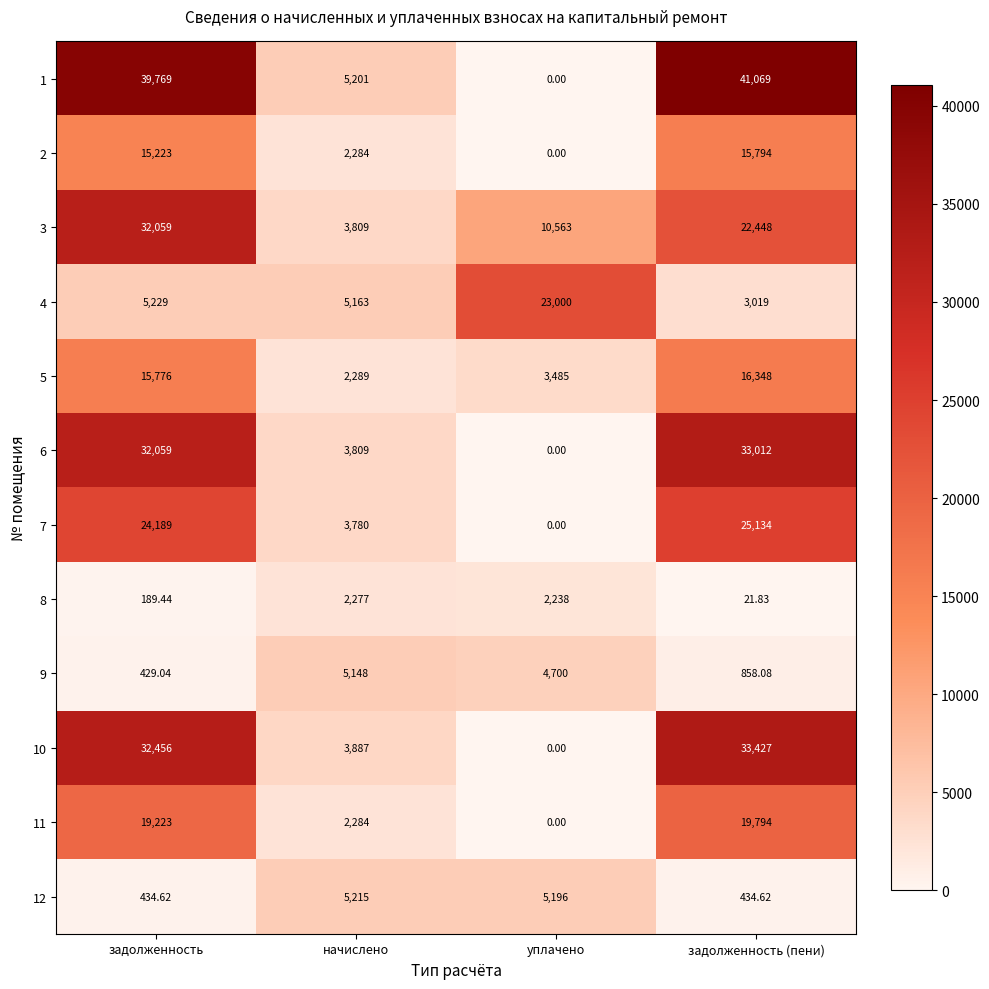

At which category does the chart reach its minimum across all series?

уплачено